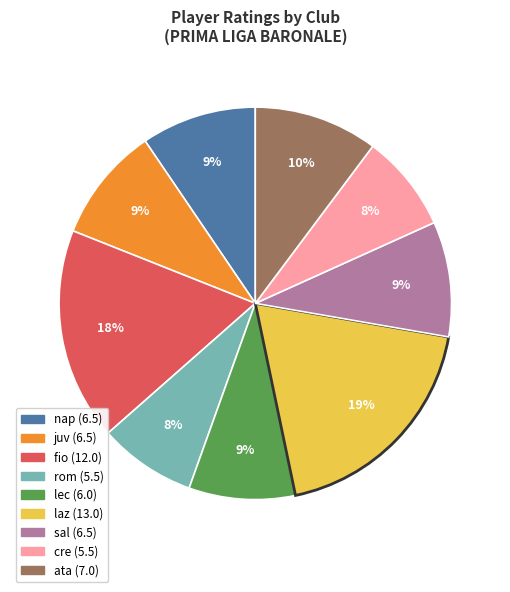

Is there any slice that represents more than half of the pie?

No